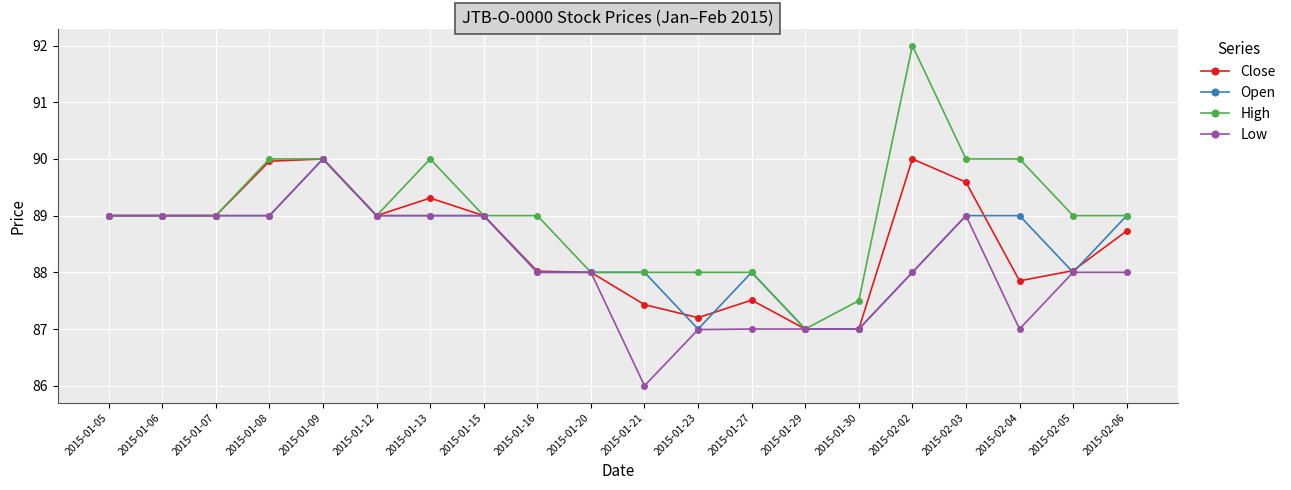

Is this an area chart (filled region under the line)?

No